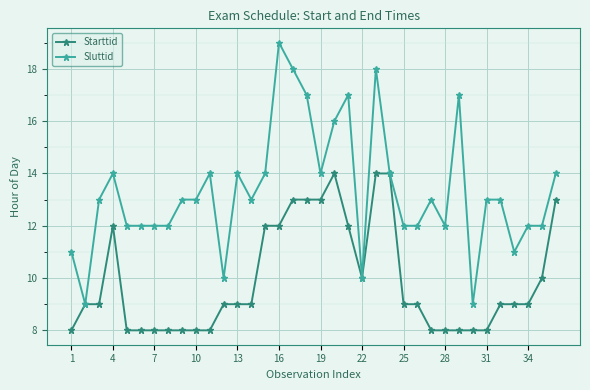

Rank the series by their average value, from lowest to highest.

Starttid, Sluttid